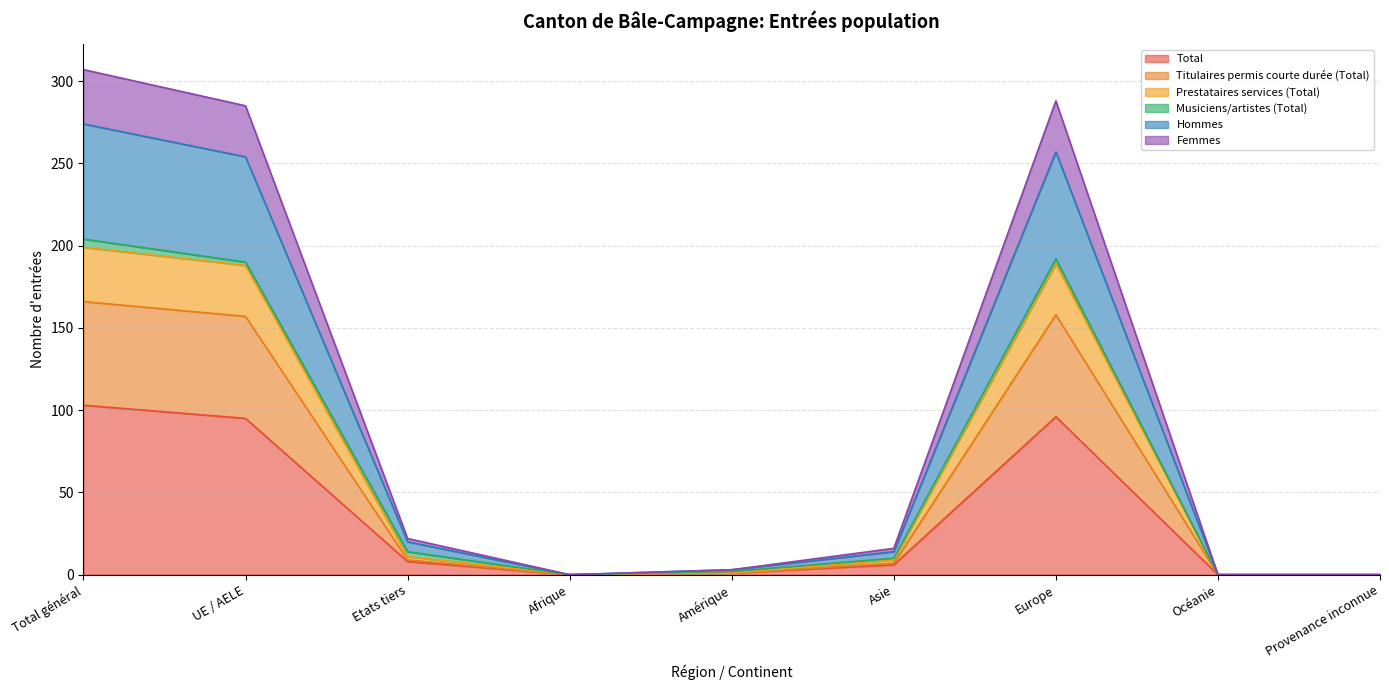

What is the difference between the Hommes values at Afrique and Europe?

257